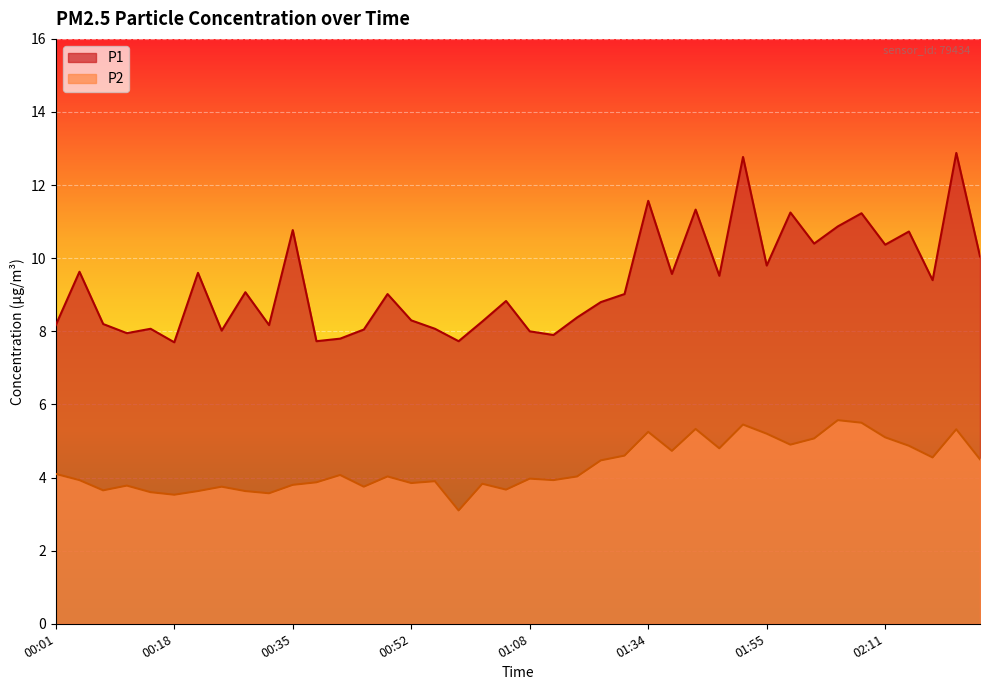

Is the value of P1 at 01:34 greater than the value of P2 at 00:01?

Yes